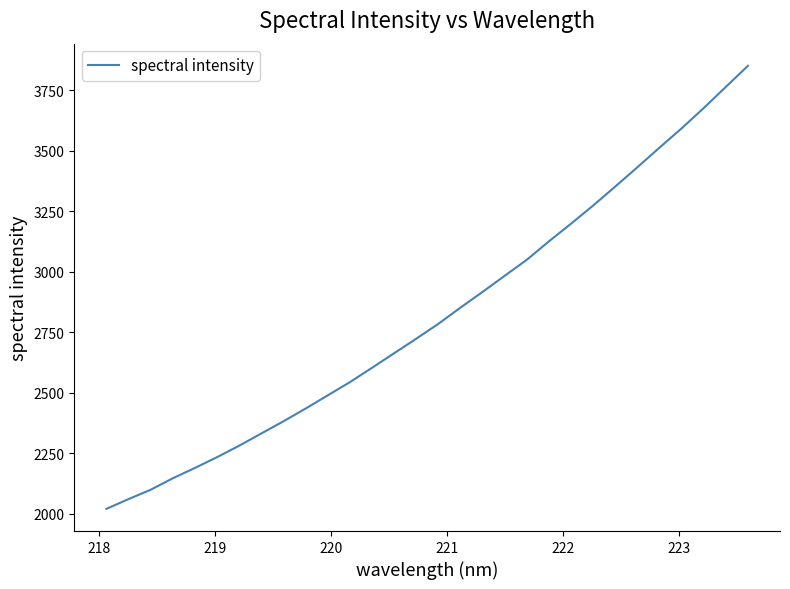

What is the greatest value displayed?

3851.1